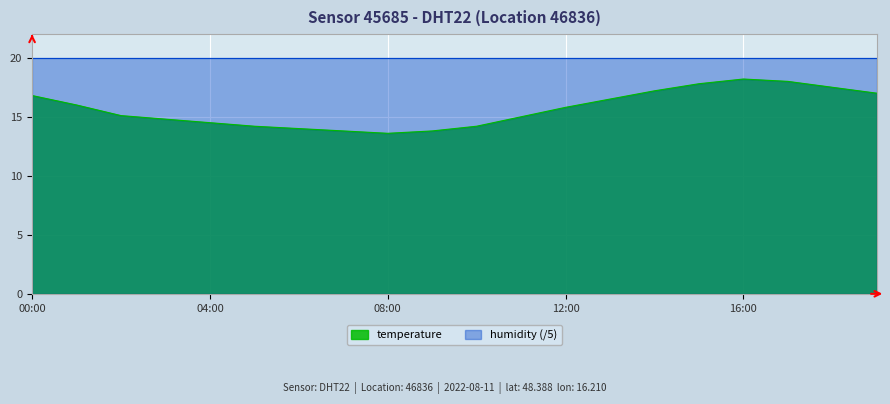

True or false: the data shows 18.0 at 17:00.

True